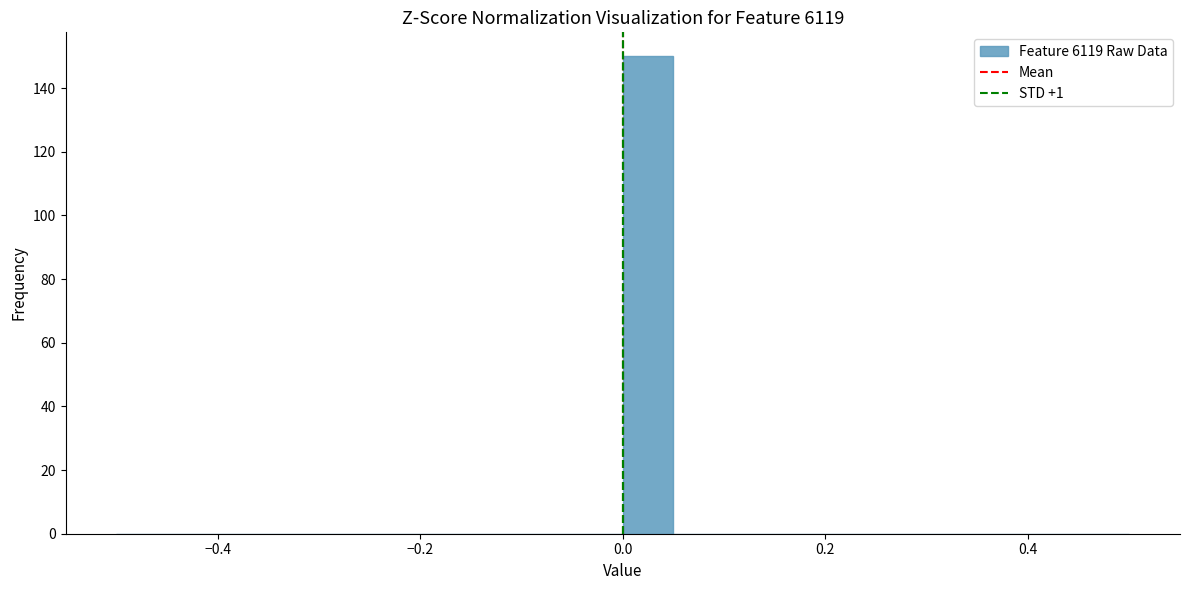

Read against the x-axis, roughly where is the centre of the tallest bar?

0.02